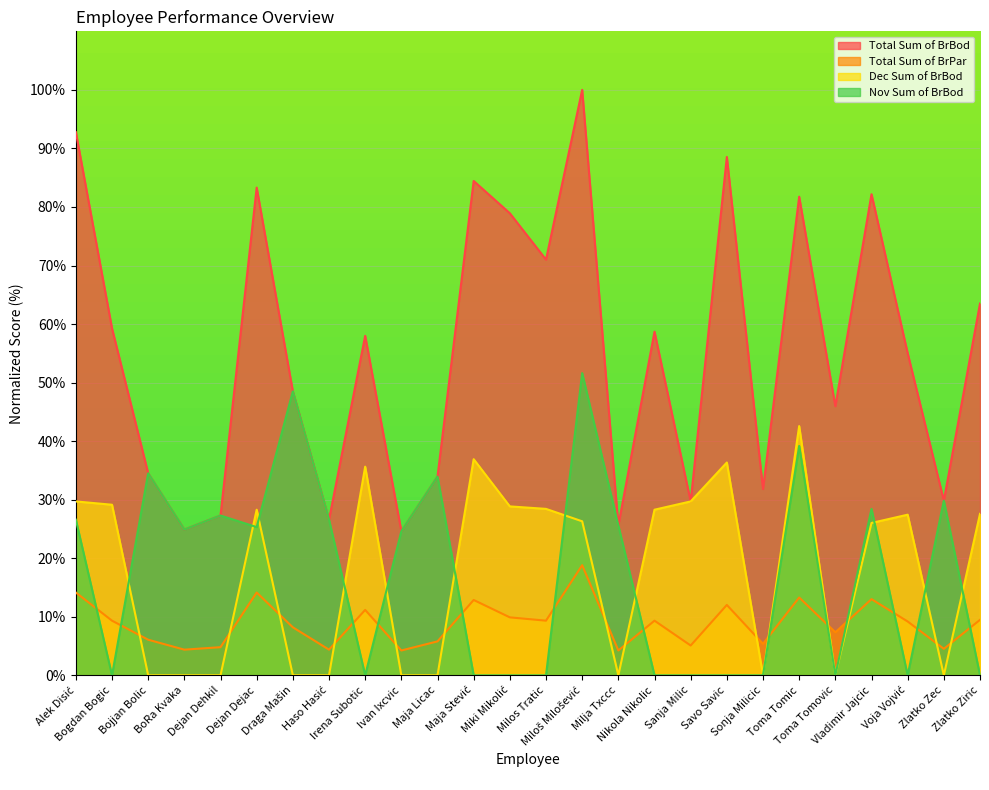

List the labels in order of Dec Sum of BrBod value, largest first.

Toma Tomic, Maja Stević, Savo Savic, Irena Subotic, Alek Disić, Sanja Milic, Bogdan Bogic, Miki Mikolić, Milos Tratic, Dejan Dejac, Nikola Nikolic, Zlatko Ziric, Voja Vojvić, Miloš Milošević, Vladimir Jajcic, Bojjan Bolic, BoRa Kvaka, Dejan Dehkil, Draga Mašin, Haso Hasić, Ivan Ixcvic, Maja Licac, Milja Txccc, Sonja Milicic, Toma Tomovic, Zlatko Zec